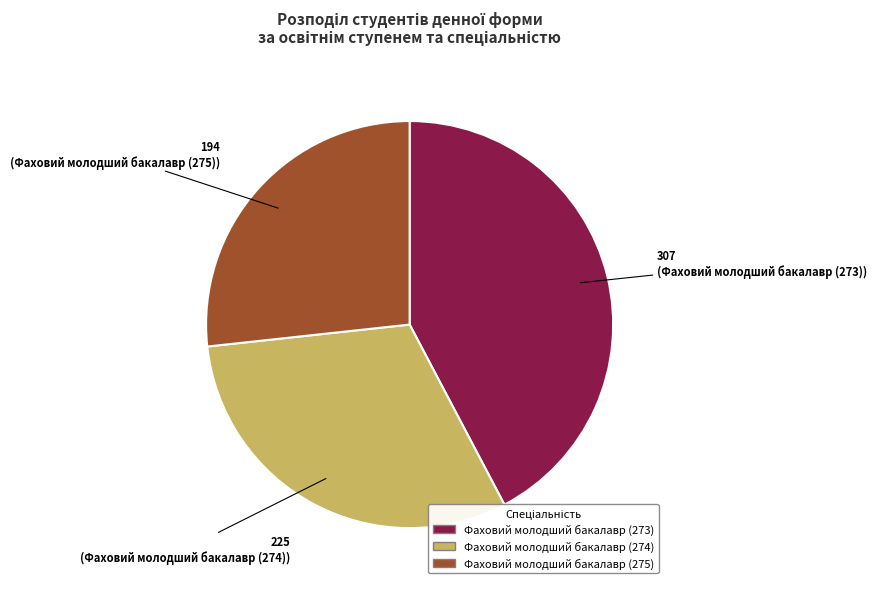

Is there any slice that represents more than half of the pie?

No